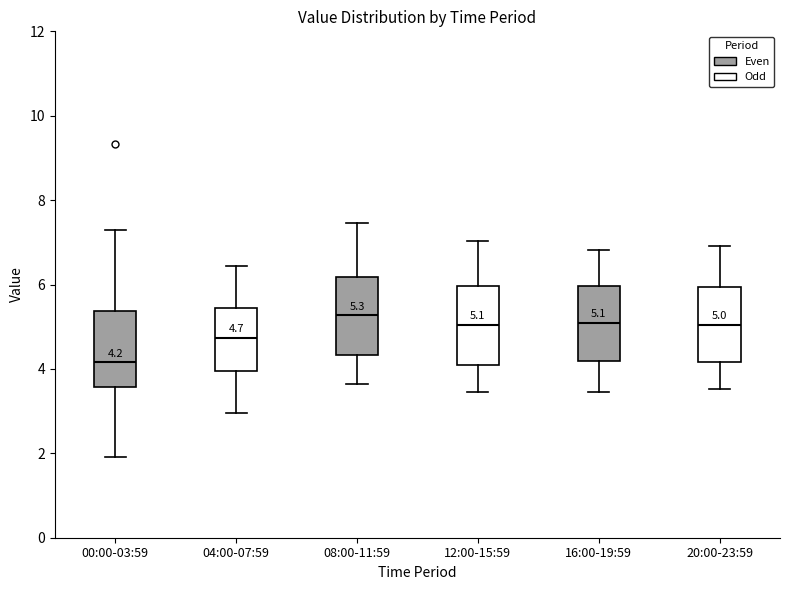

Which box has the lowest median line?

00:00-03:59